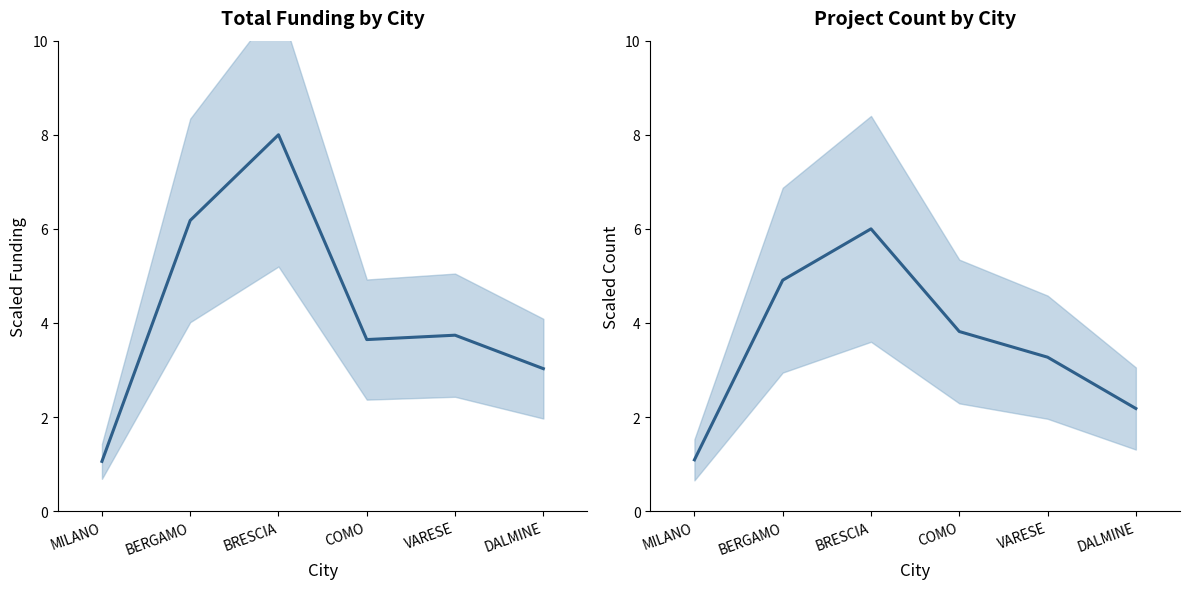

In Total Funding (scaled), how many points are lower than both neighbors (excluding endpoints)?

1